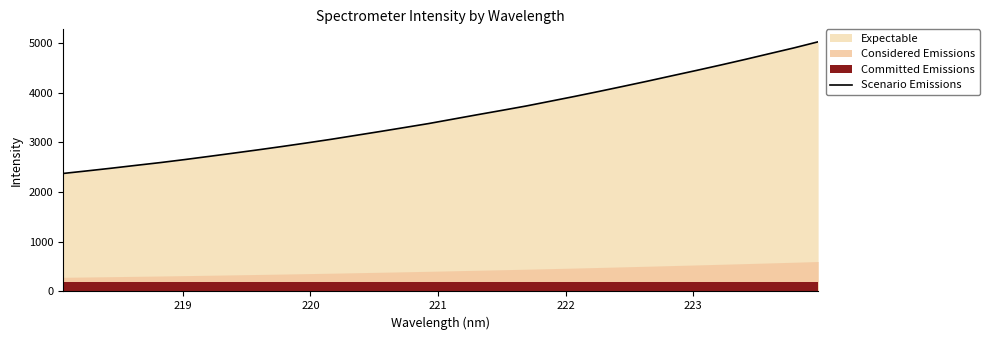

What is the minimum value for Scenario Emissions?

2373.1